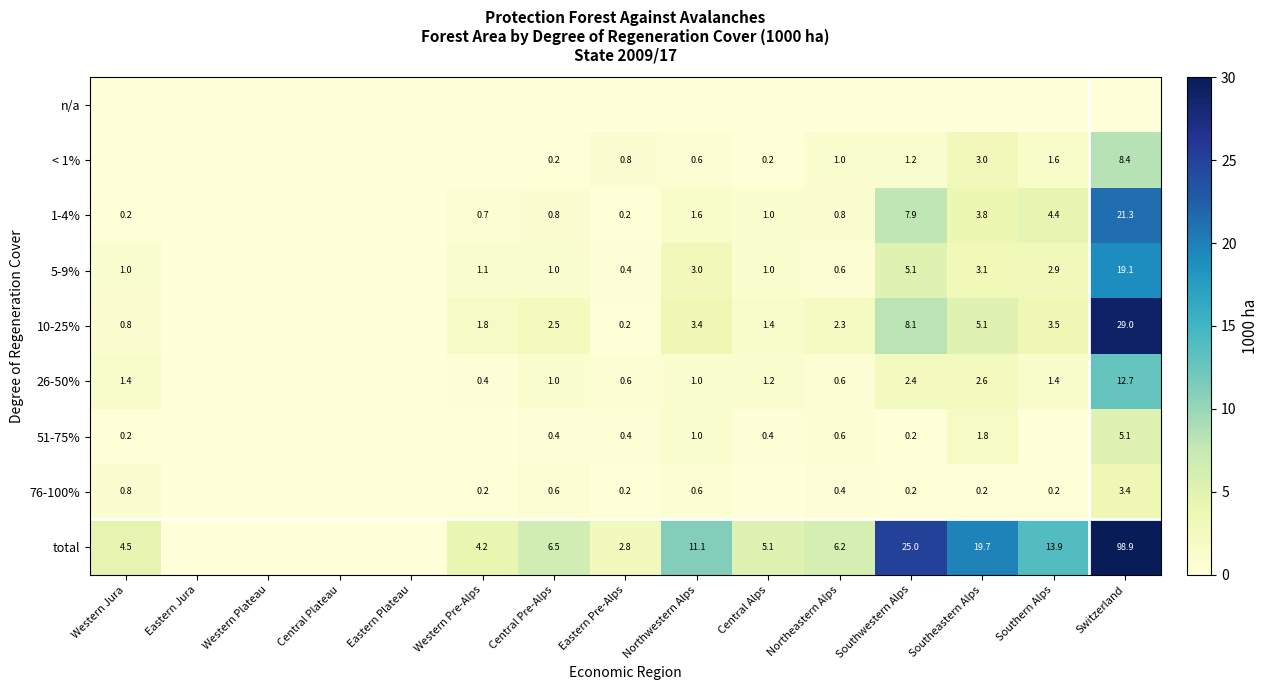

What is the sum of the 26-50% values at Northwestern Alps and Western Pre-Alps?

1.4